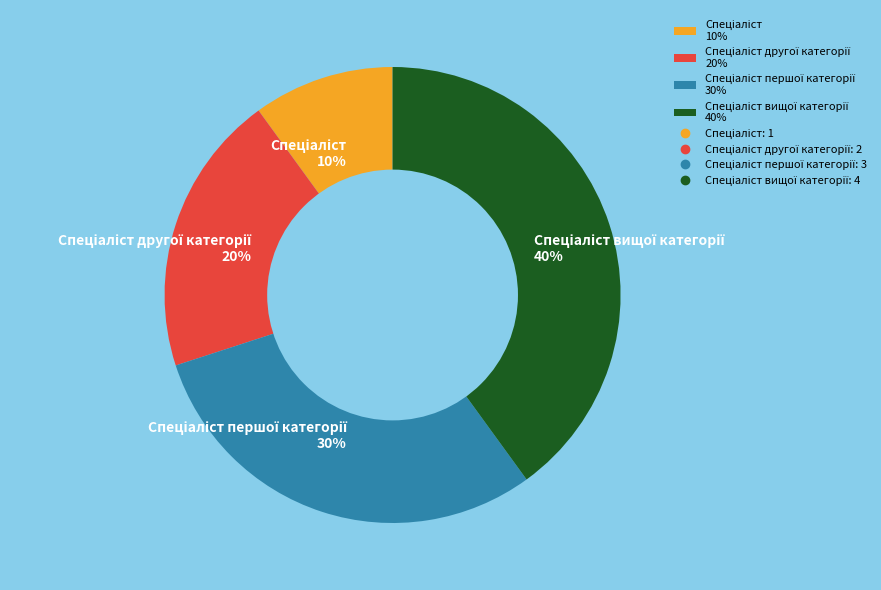

To the nearest percent, what is the average slice percentage?

25%